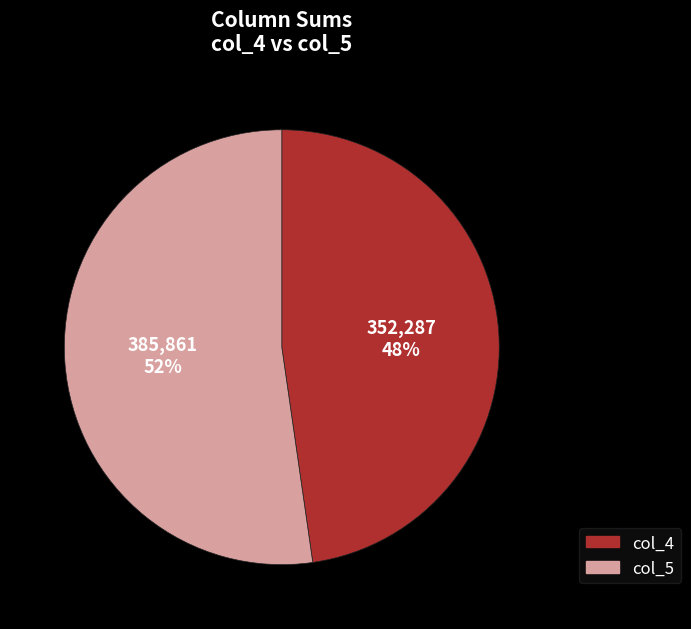

What percentage is the col_4 slice, to the nearest percent?

48%